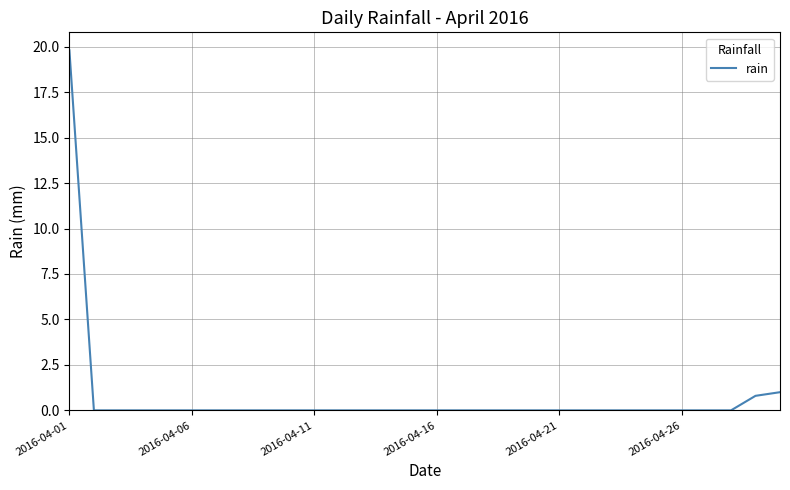

What is the sum of all values?

21.6